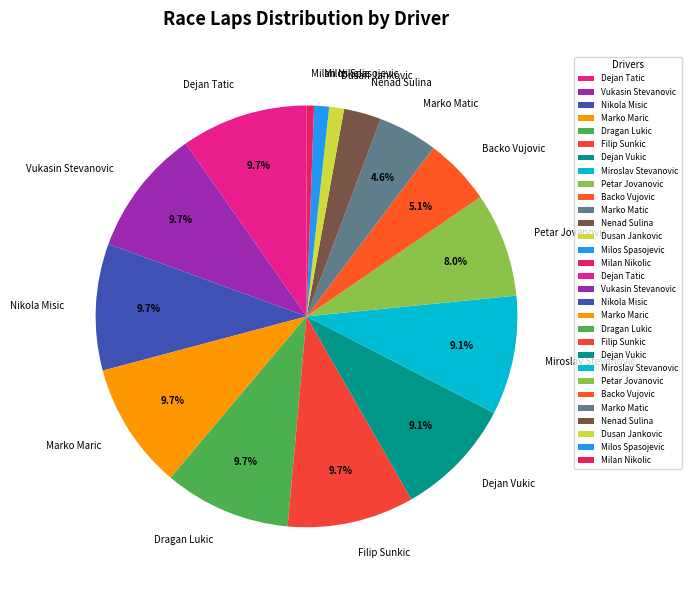

Does Backo Vujovic represent more than half of the total?

No